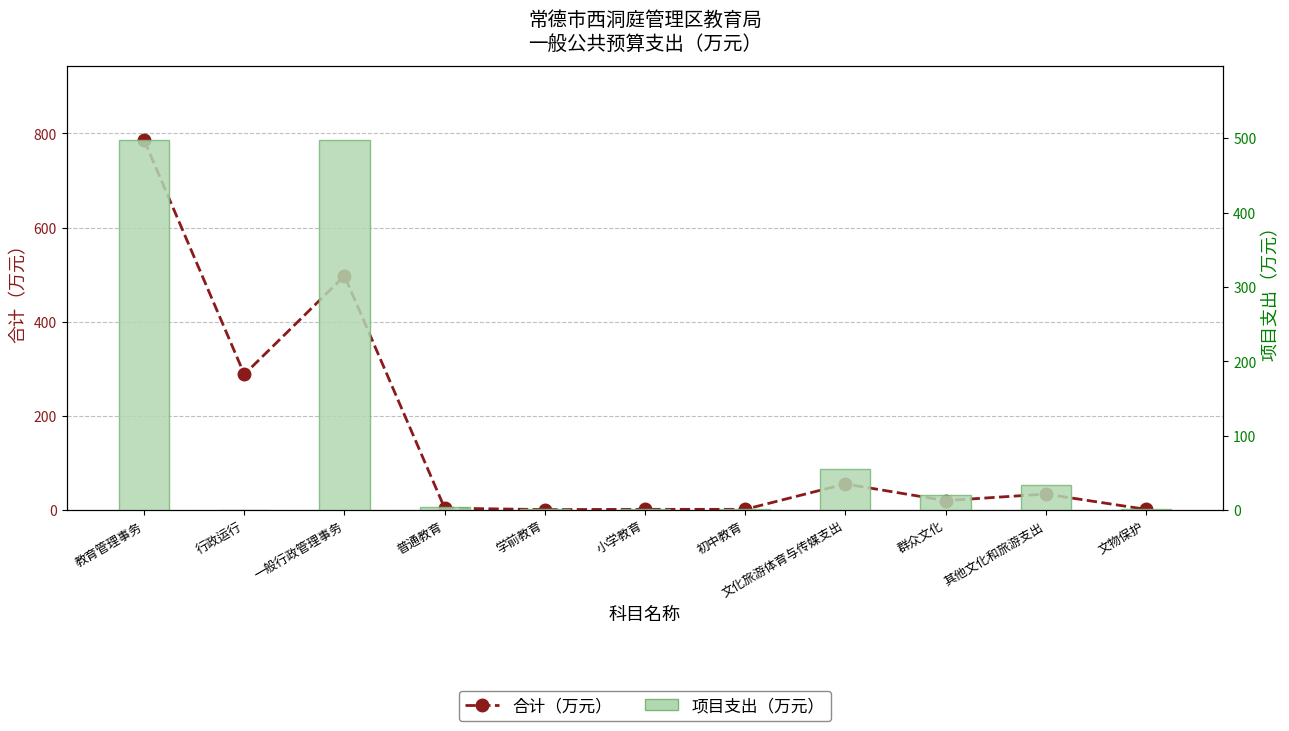

What is the value of the 合计（万元） bar at the 9th from the left?

20.0